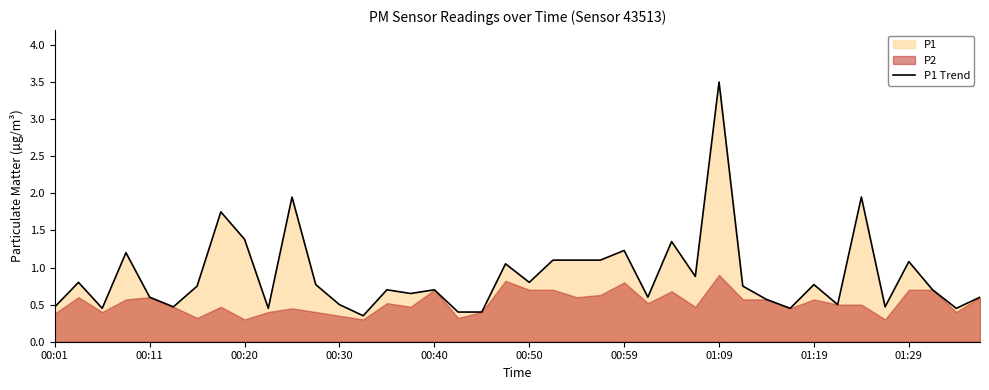

The P1 Trend series shows 0.8 at 00:20. True or false?

False